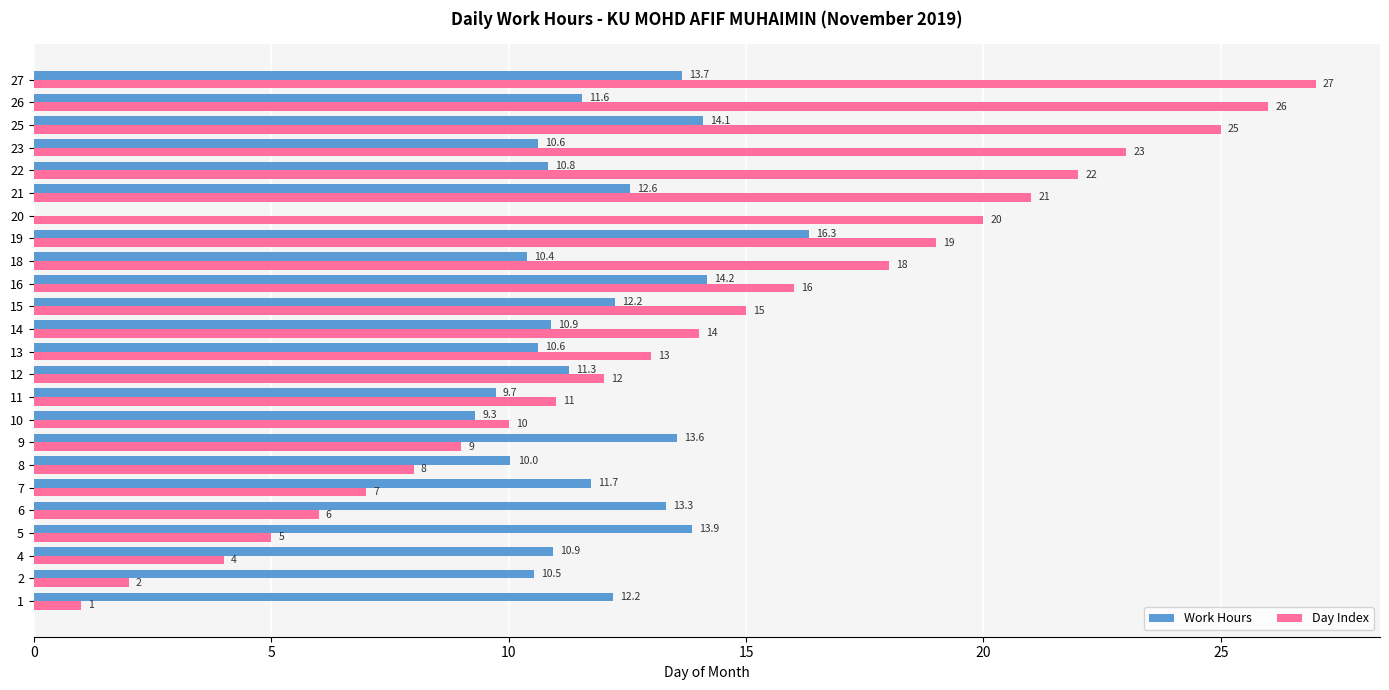

Read the Work Hours value at 5.

13.9